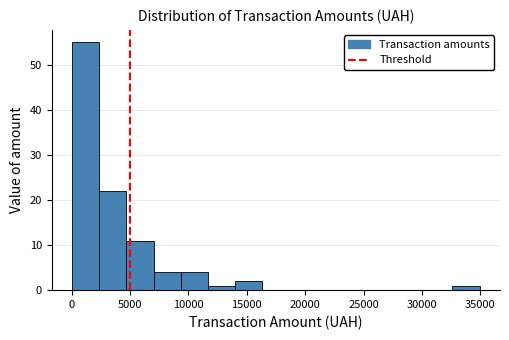

What is the height of the bar covering 4500 to 7000 on the x-axis? Neither the bar edges nor the heights are printed on the chart, so give them approximately, as read against the axes.

11